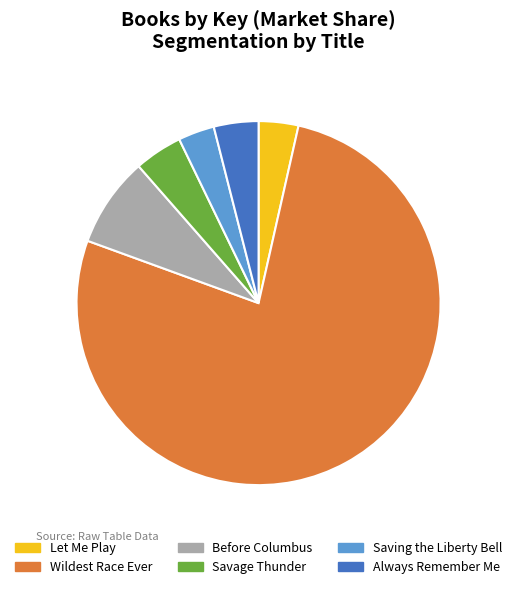

The Before Columbus slice represents 8% of the pie. True or false?

True